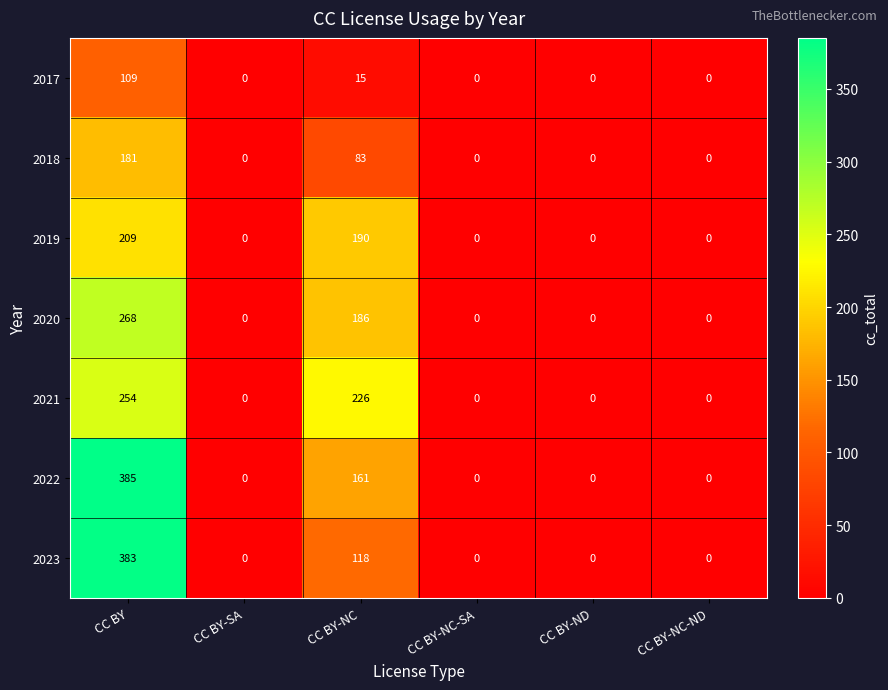

At CC BY-NC, list the series in order from smallest to largest.

2017, 2018, 2023, 2022, 2020, 2019, 2021